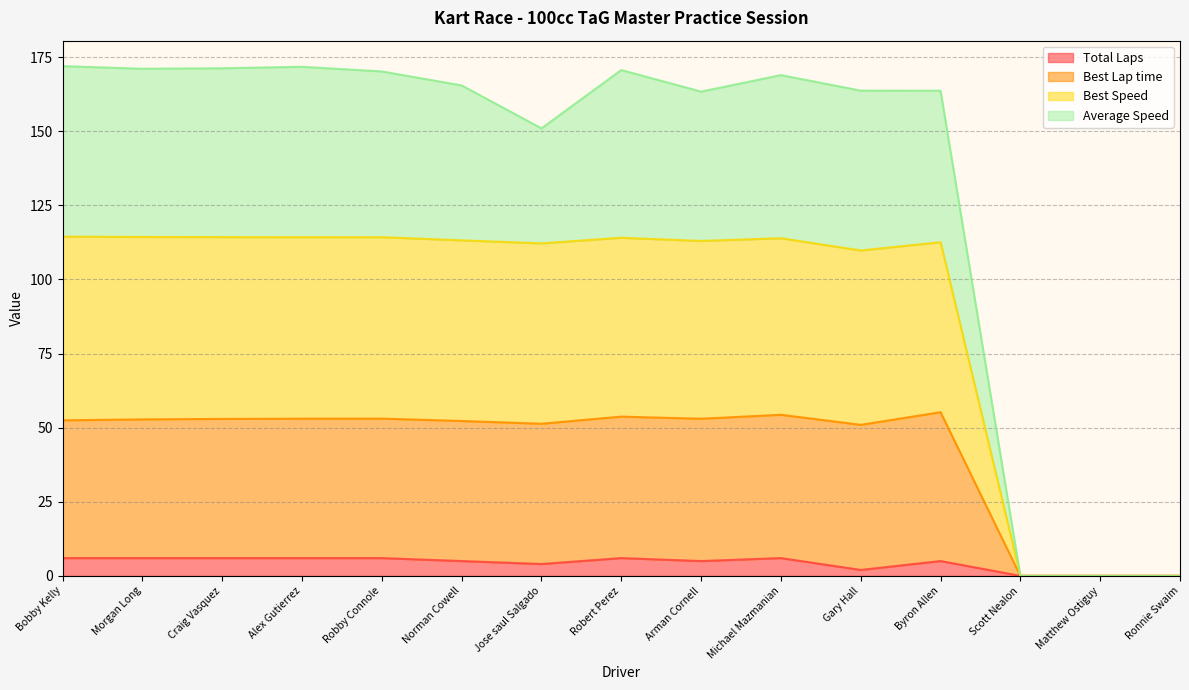

What is the highest value of the Total Laps series?

6.0